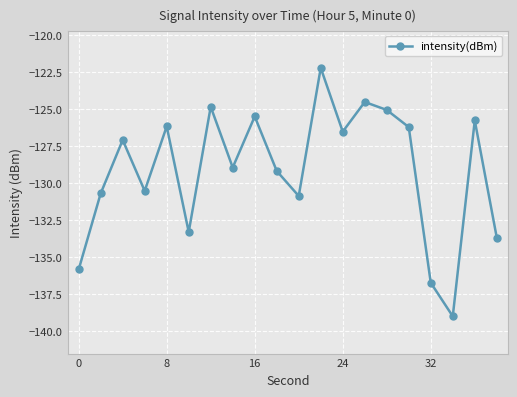

How many lines are shown in the chart?

1